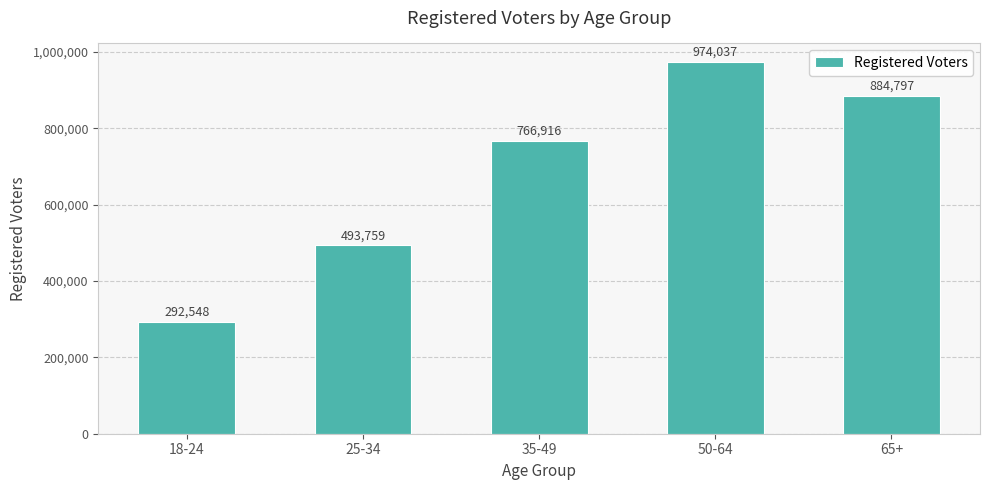

True or false: the data shows 242621 at 35-49.

False